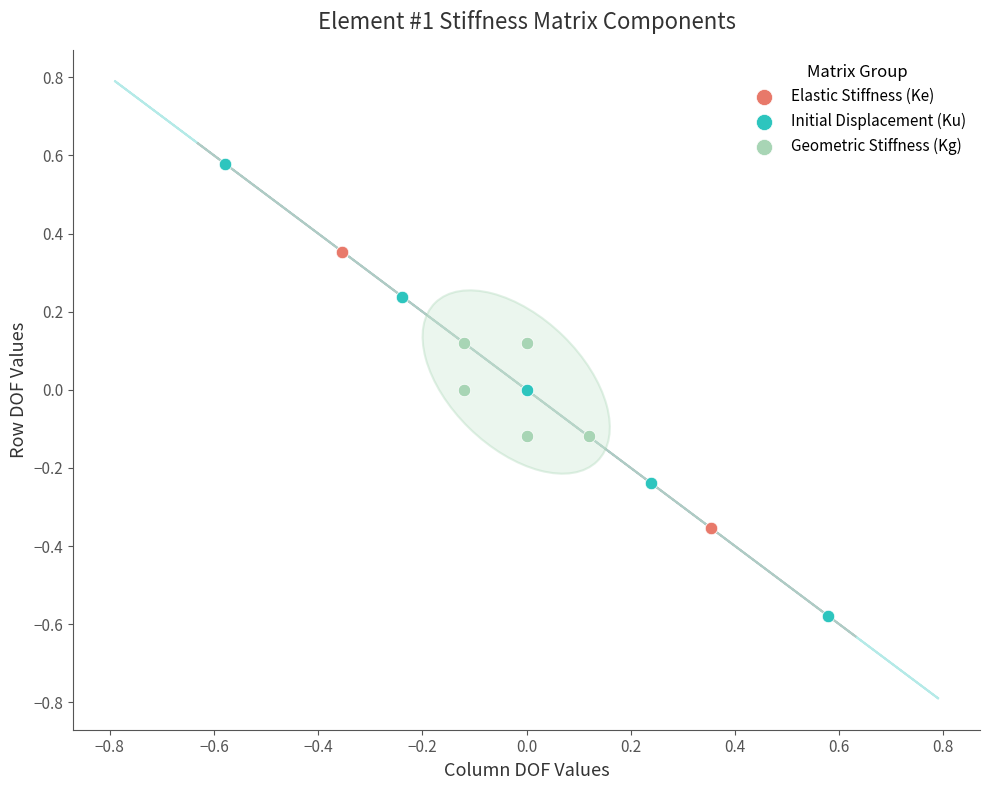

Which series has the largest Y range (max minus min)?

Initial Displacement (Ku)